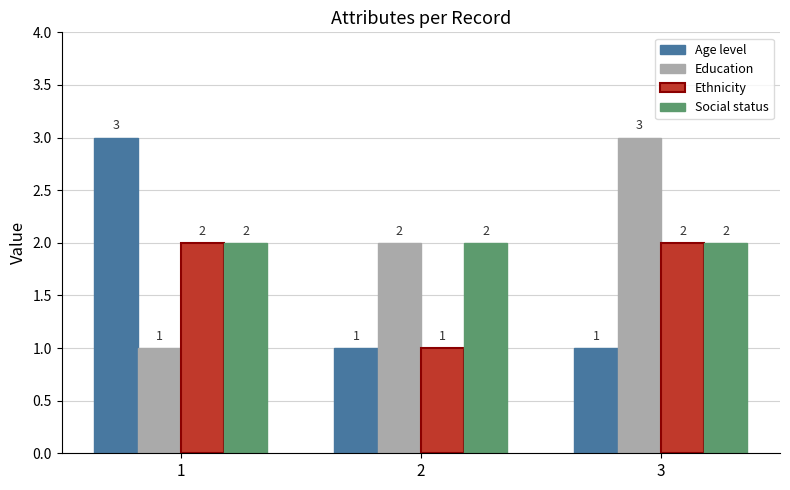

Reading left to right, what are all the values shown in this chart?

Age level: 1=3	2=1	3=1
Education: 1=1	2=2	3=3
Ethnicity: 1=2	2=1	3=2
Social status: 1=2	2=2	3=2